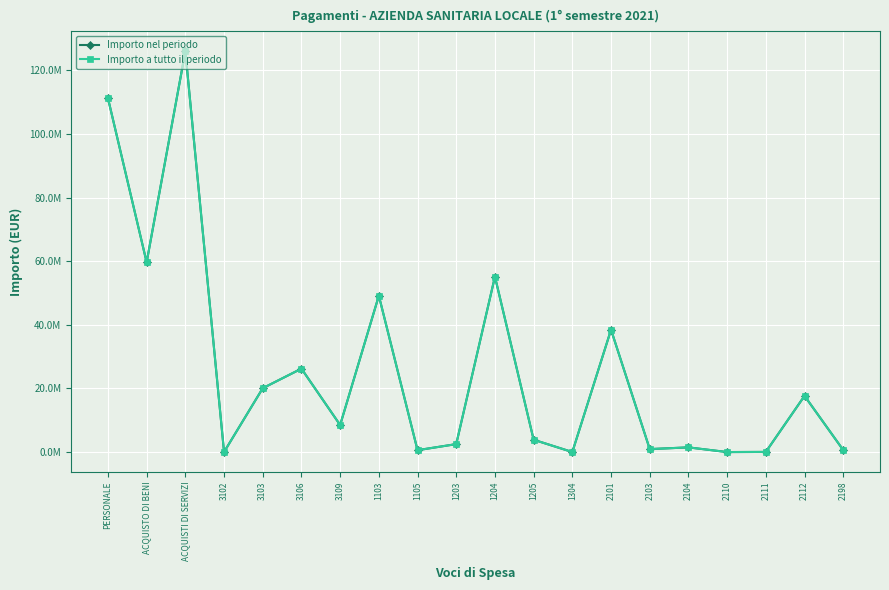

Is this an area chart (filled region under the line)?

No